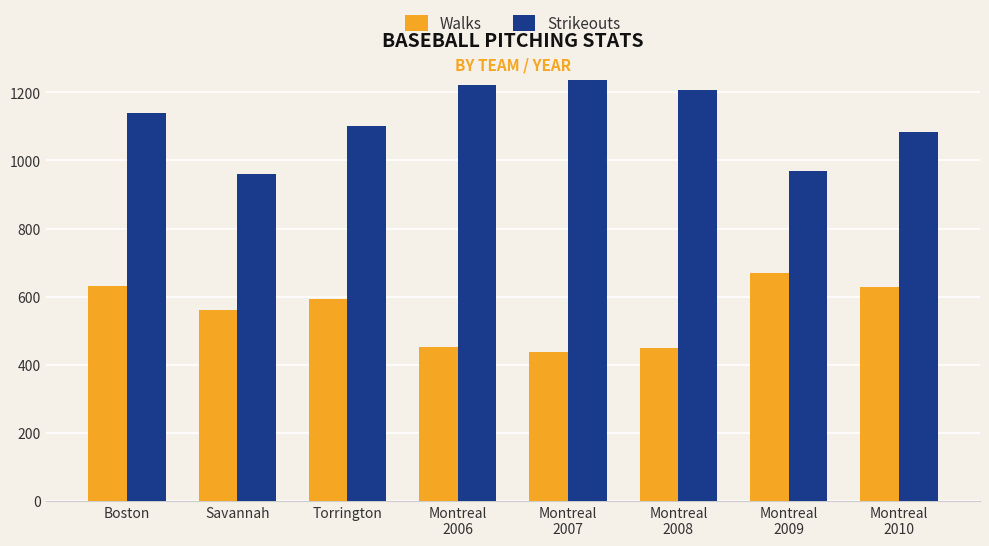

List the series in order of their peak value, lowest first.

Walks, Strikeouts